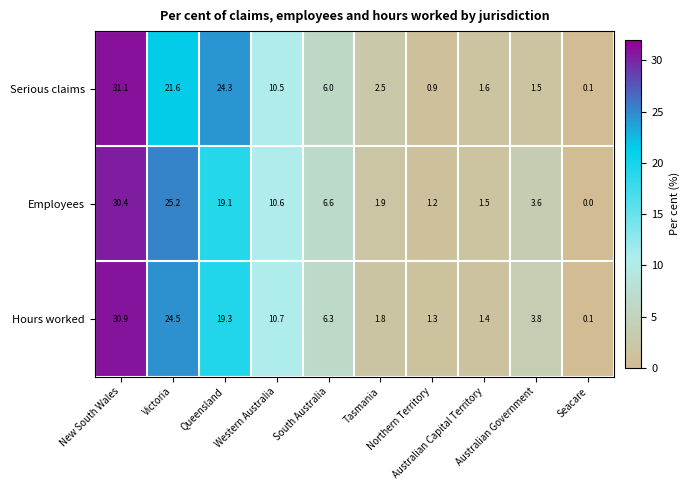

At how many categories does at least one series exceed 17?

3